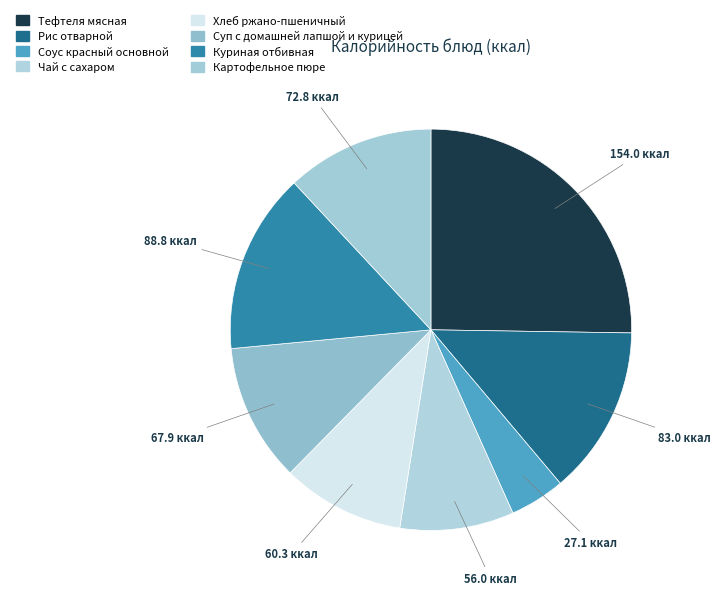

How many slices are in this pie chart?

8